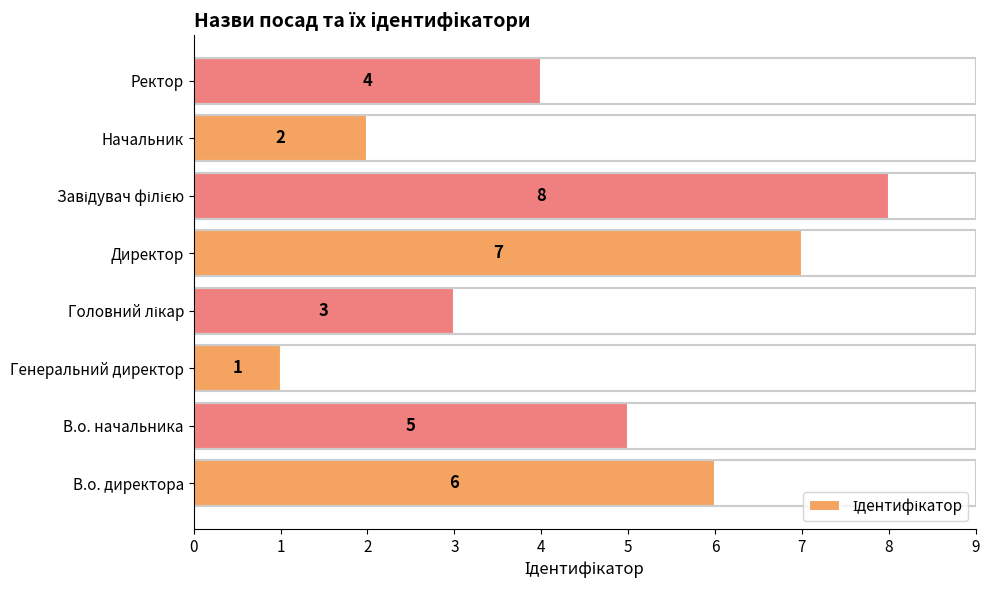

What is the maximum value shown in the chart?

8